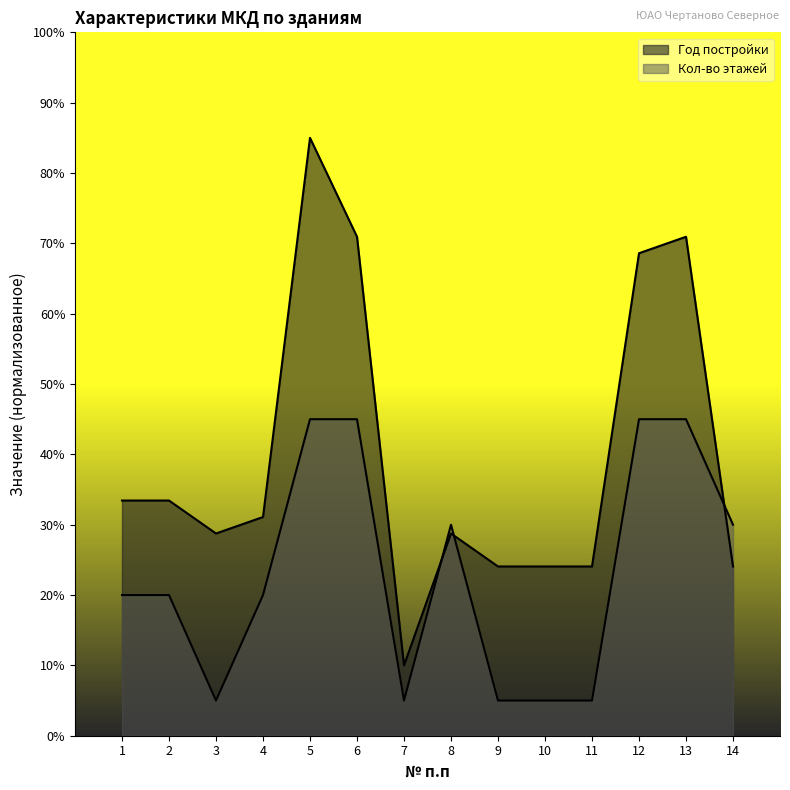

Which series changed the most between 7 and 9?

Год постройки